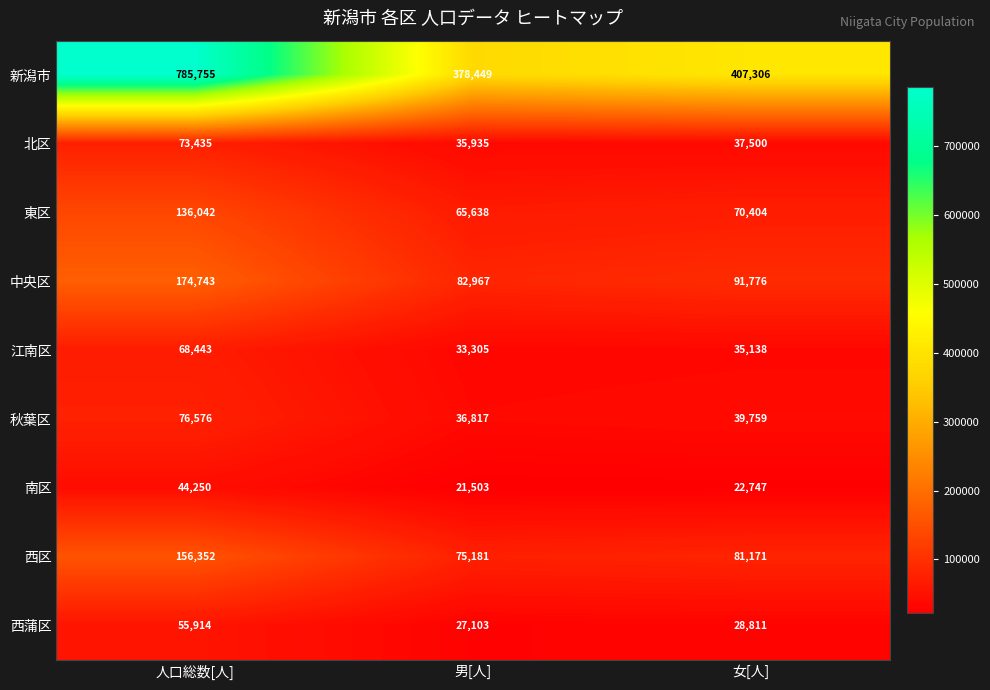

Reading left to right, transcribe all the data shown in this chart.

新潟市: 785755	378449	407306
北区: 73435	35935	37500
東区: 136042	65638	70404
中央区: 174743	82967	91776
江南区: 68443	33305	35138
秋葉区: 76576	36817	39759
南区: 44250	21503	22747
西区: 156352	75181	81171
西蒲区: 55914	27103	28811